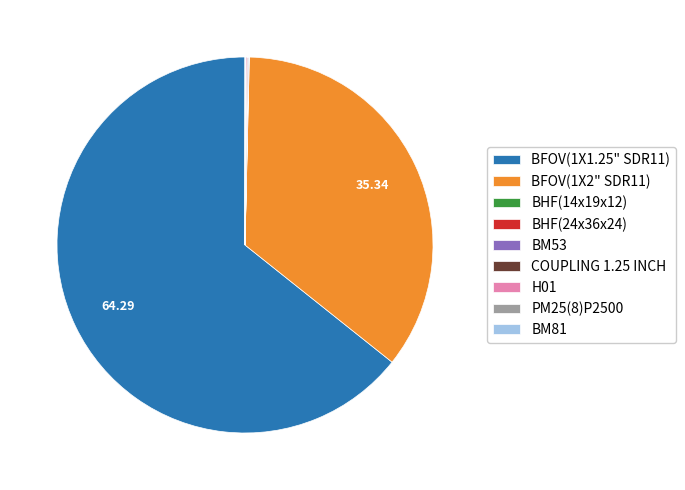

Does any single category account for the majority?

Yes